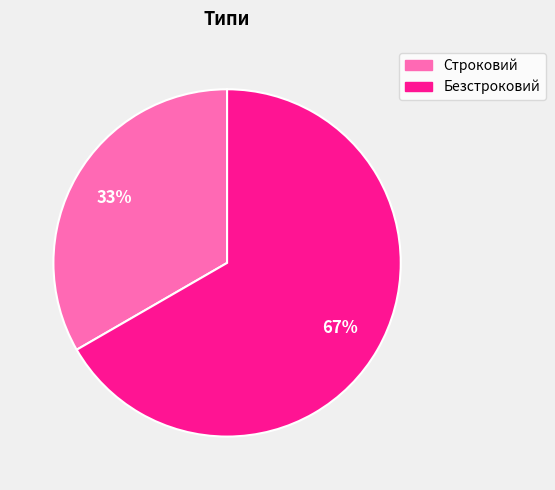

To the nearest percent, what percentage of the pie is Строковий?

33%